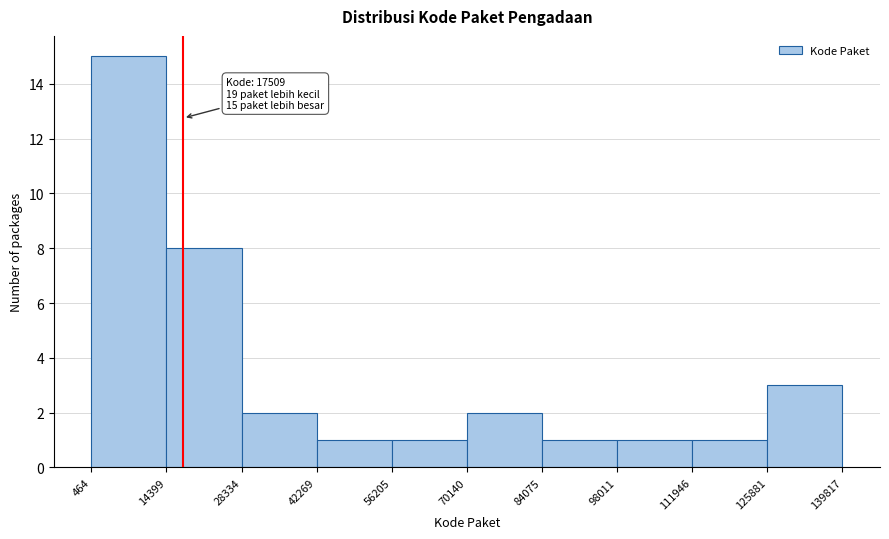

Which range on the x-axis has the tallest bar?

464 to 14399